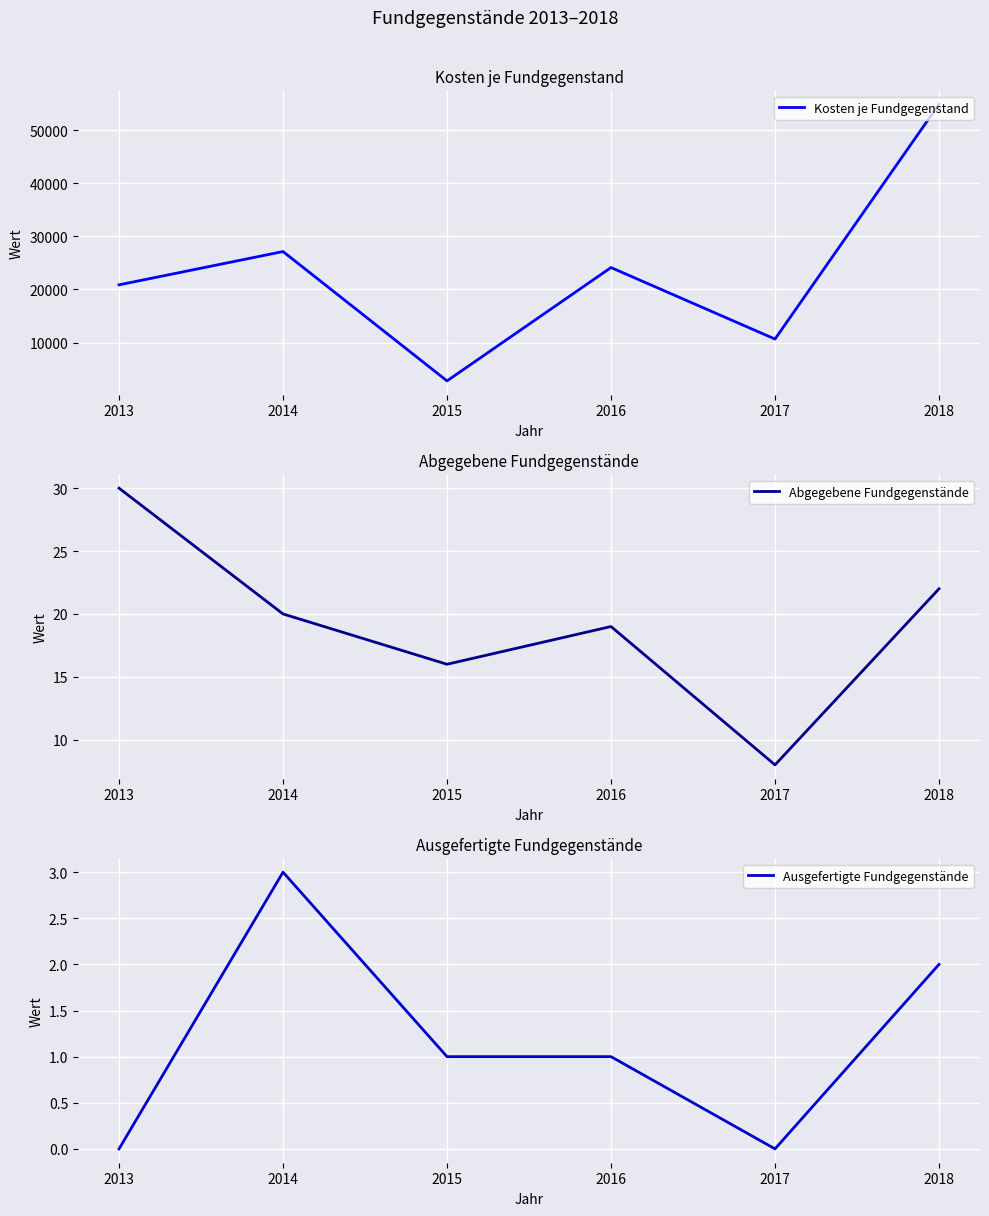

The Kosten je Fundgegenstand series shows 7016 at 2016. True or false?

False